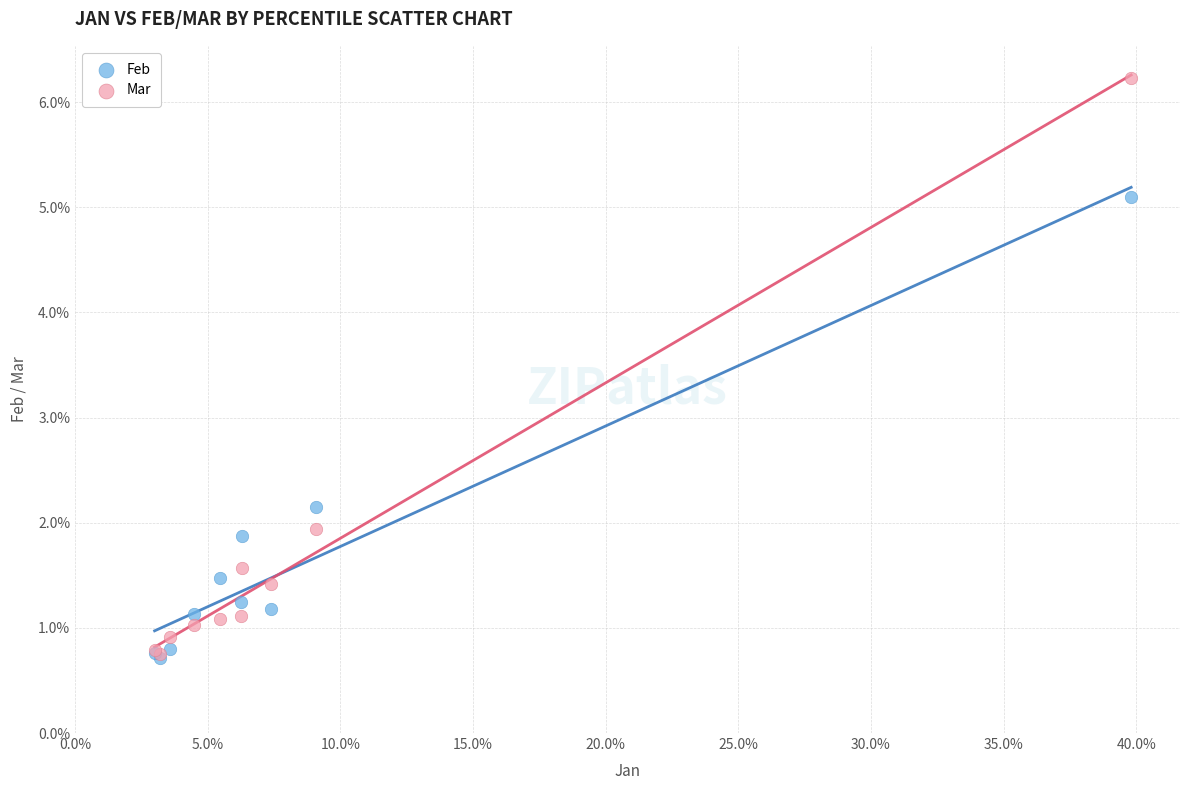

Which series has the largest Y range (max minus min)?

Mar